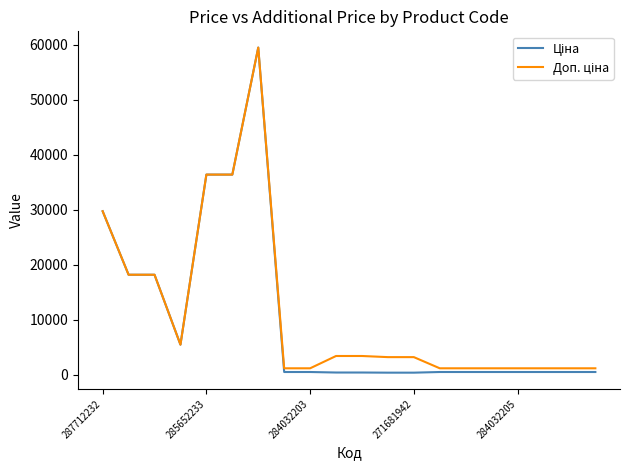

True or false: Ціна has more than 2 interior local peaks.

False